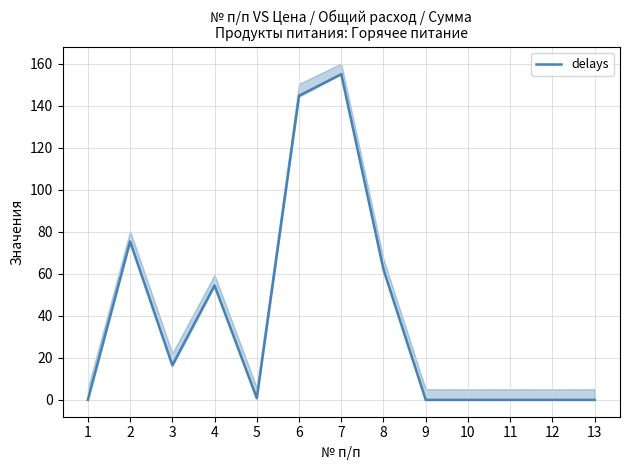

How many lines are shown in the chart?

1